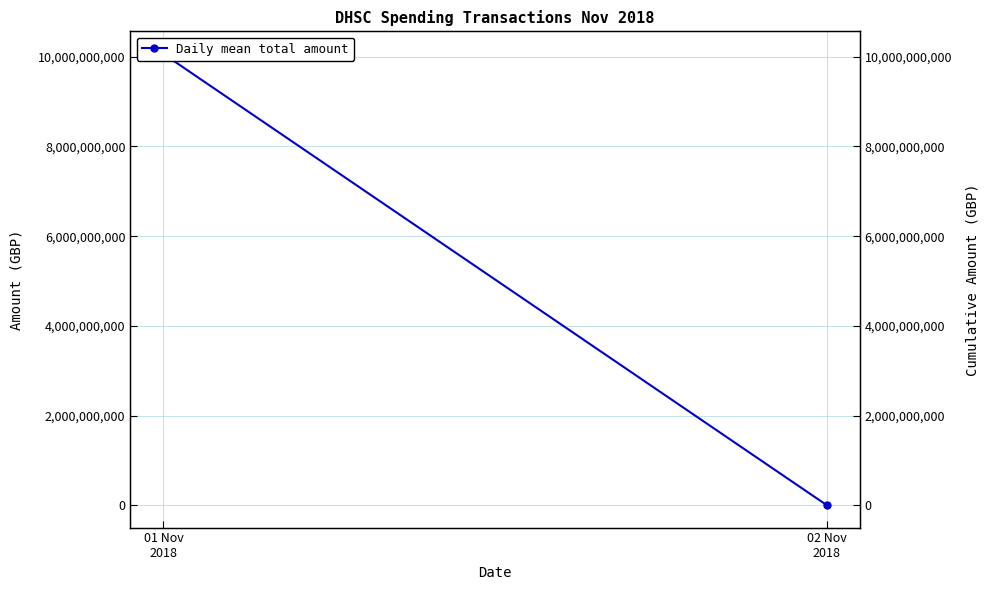

What is the smallest value displayed?

8808763.4